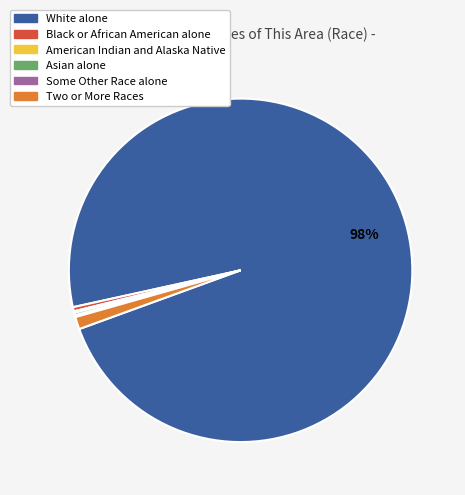

Is the sum of Two or More Races and Black or African American alone greater than half?

No